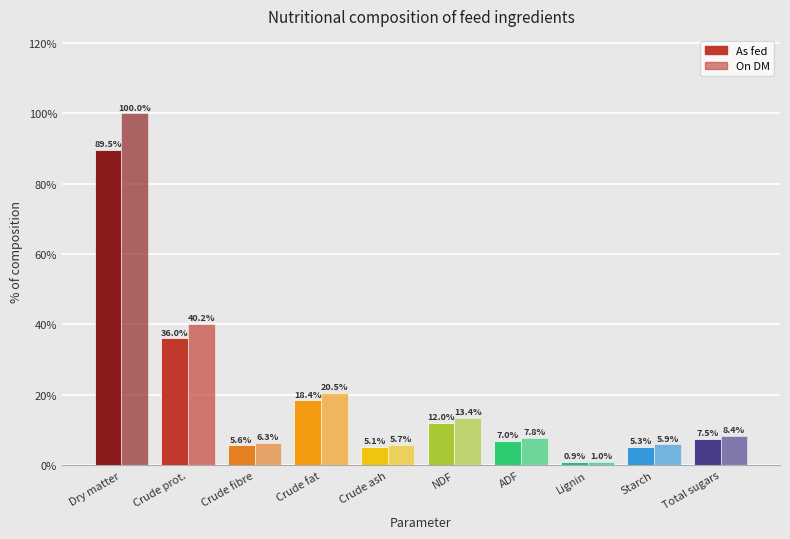

How many groups of bars are there?

10